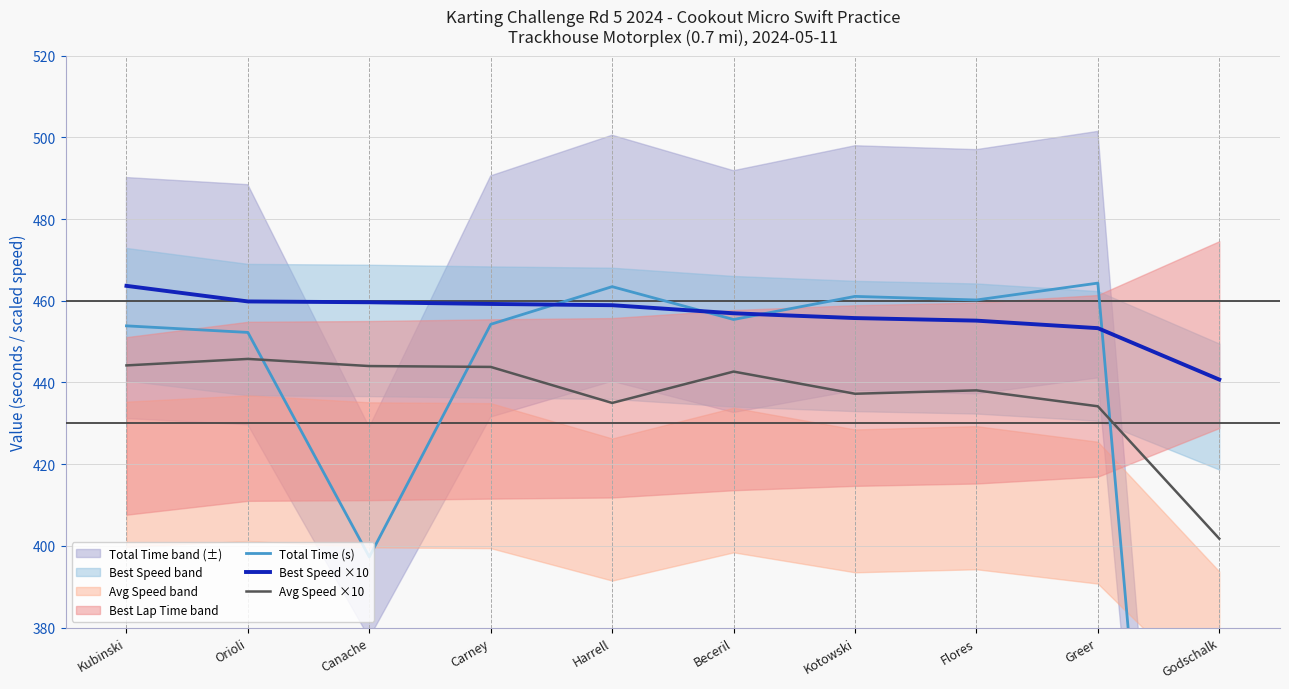

The Best Speed ×10 series shows 463.7 at Kubinski. True or false?

True